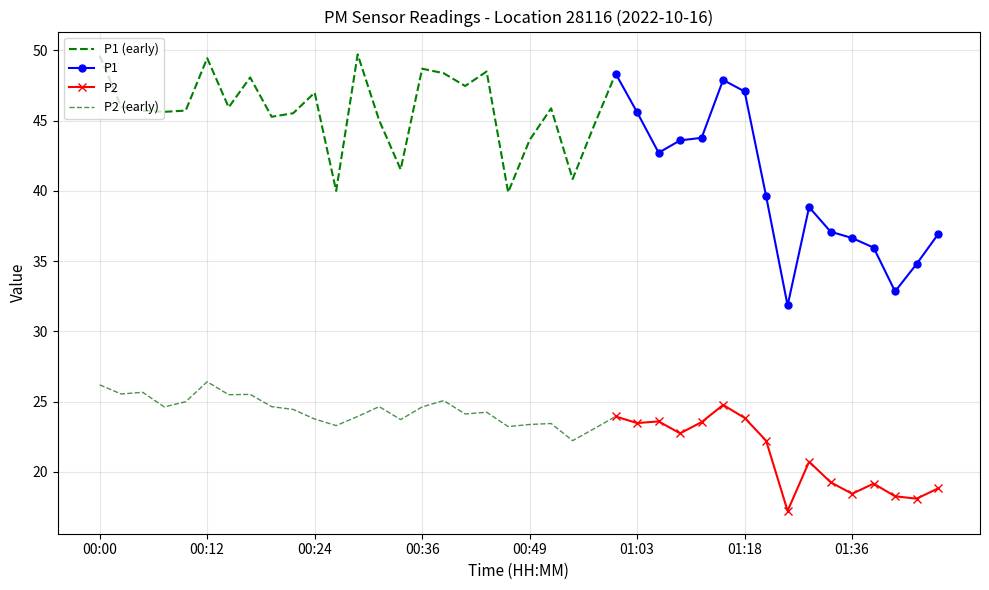

At which category does P1 reach its first local valley?

00:07